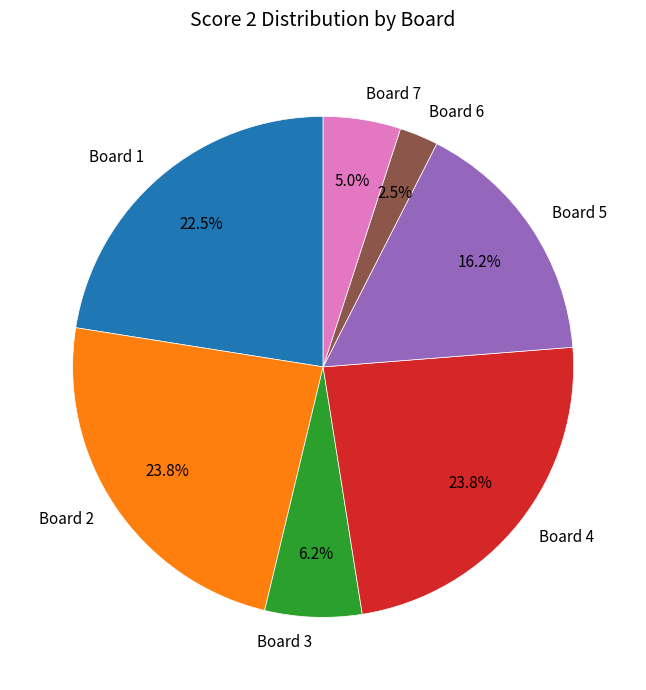

What percentage is the Board 7 slice, to the nearest percent?

5%